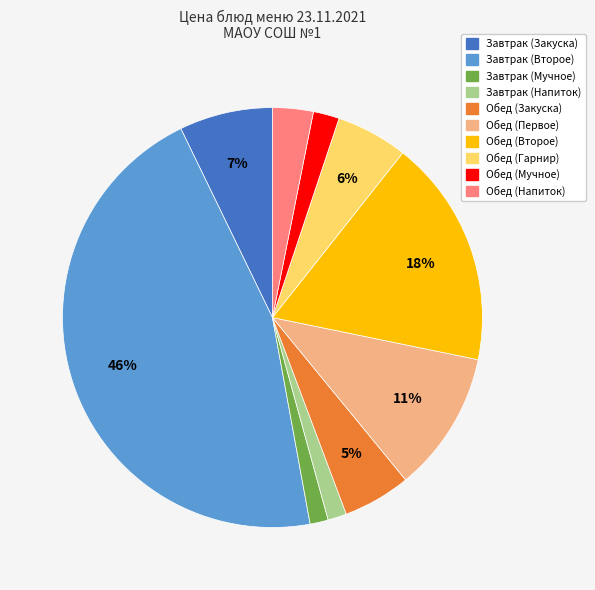

To the nearest percent, what is the average slice percentage?

10%